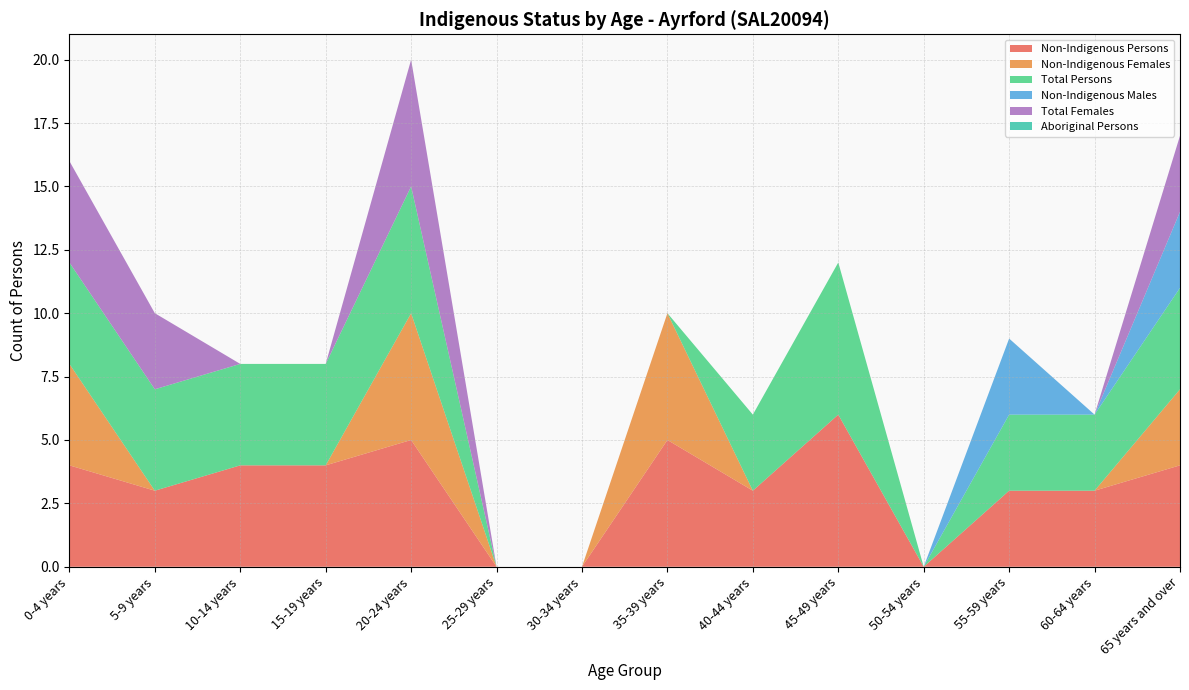

Reading left to right, what are all the values shown in this chart?

Non-Indigenous Persons: 0-4 years=4	5-9 years=3	10-14 years=4	15-19 years=4	20-24 years=5	25-29 years=0	30-34 years=0	35-39 years=5	40-44 years=3	45-49 years=6	50-54 years=0	55-59 years=3	60-64 years=3	65 years and over=4
Non-Indigenous Females: 0-4 years=4	5-9 years=0	10-14 years=0	15-19 years=0	20-24 years=5	25-29 years=0	30-34 years=0	35-39 years=5	40-44 years=0	45-49 years=0	50-54 years=0	55-59 years=0	60-64 years=0	65 years and over=3
Total Persons: 0-4 years=4	5-9 years=4	10-14 years=4	15-19 years=4	20-24 years=5	25-29 years=0	30-34 years=0	35-39 years=0	40-44 years=3	45-49 years=6	50-54 years=0	55-59 years=3	60-64 years=3	65 years and over=4
Non-Indigenous Males: 0-4 years=0	5-9 years=0	10-14 years=0	15-19 years=0	20-24 years=0	25-29 years=0	30-34 years=0	35-39 years=0	40-44 years=0	45-49 years=0	50-54 years=0	55-59 years=3	60-64 years=0	65 years and over=3
Total Females: 0-4 years=4	5-9 years=3	10-14 years=0	15-19 years=0	20-24 years=5	25-29 years=0	30-34 years=0	35-39 years=0	40-44 years=0	45-49 years=0	50-54 years=0	55-59 years=0	60-64 years=0	65 years and over=3
Aboriginal Persons: 0-4 years=0	5-9 years=0	10-14 years=0	15-19 years=0	20-24 years=0	25-29 years=0	30-34 years=0	35-39 years=0	40-44 years=0	45-49 years=0	50-54 years=0	55-59 years=0	60-64 years=0	65 years and over=0